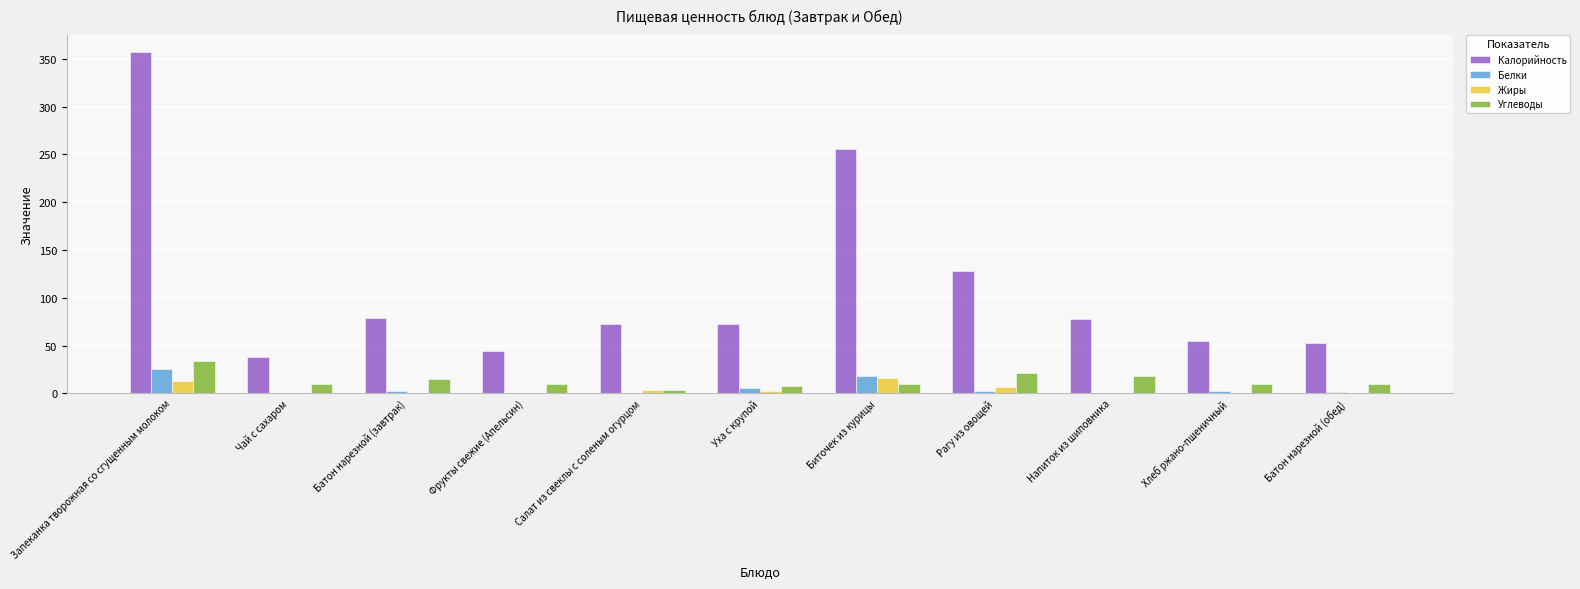

The value of Калорийность at Батон нарезной (обед) is 52.4. True or false?

True